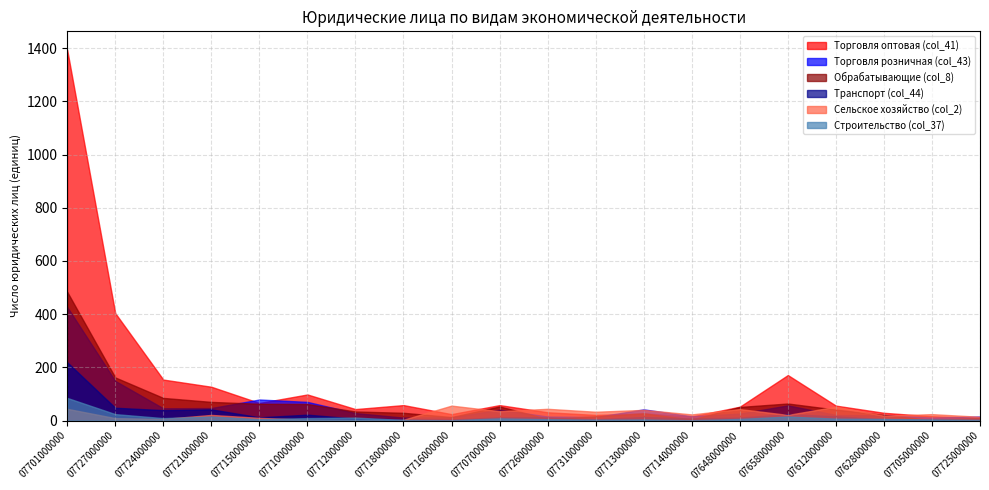

True or false: Торговля розничная (col_43) has a value of 11 at 07718000000.

True